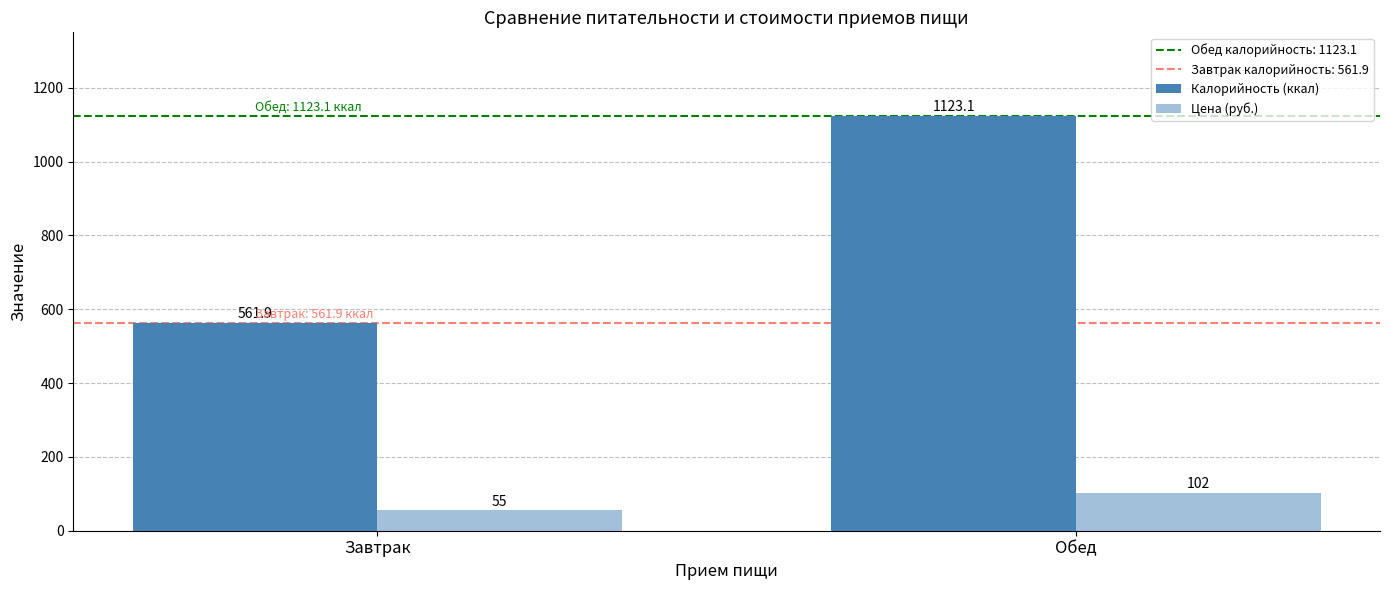

Reading left to right, what are all the values shown in this chart?

Калорийность (ккал): 561.9	1123.1
Цена (руб.): 55.0	102.0